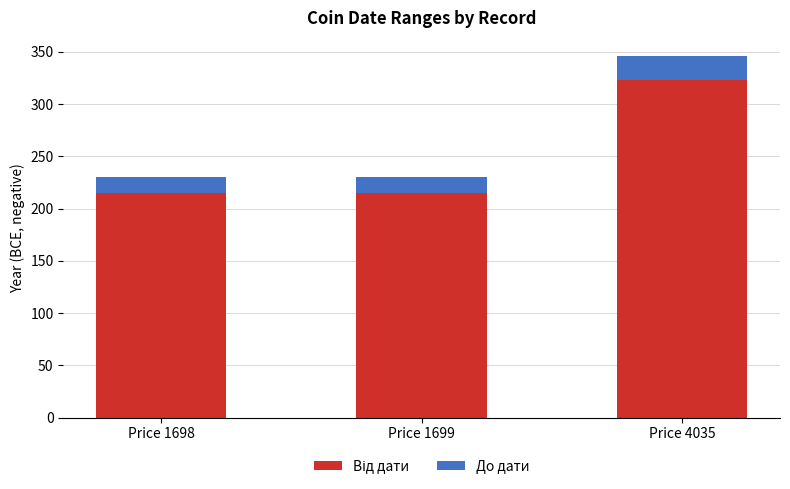

What is the total value across all series at Price 1698?

230